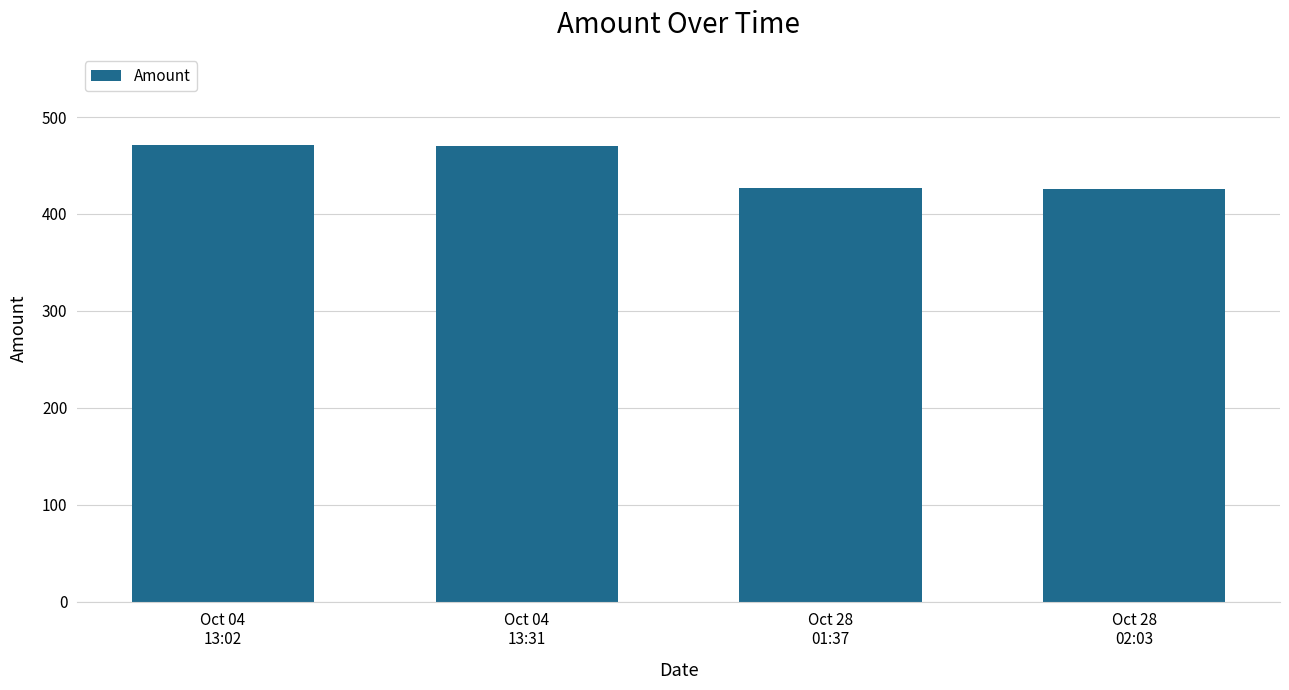

What is the sum of all values?

1794